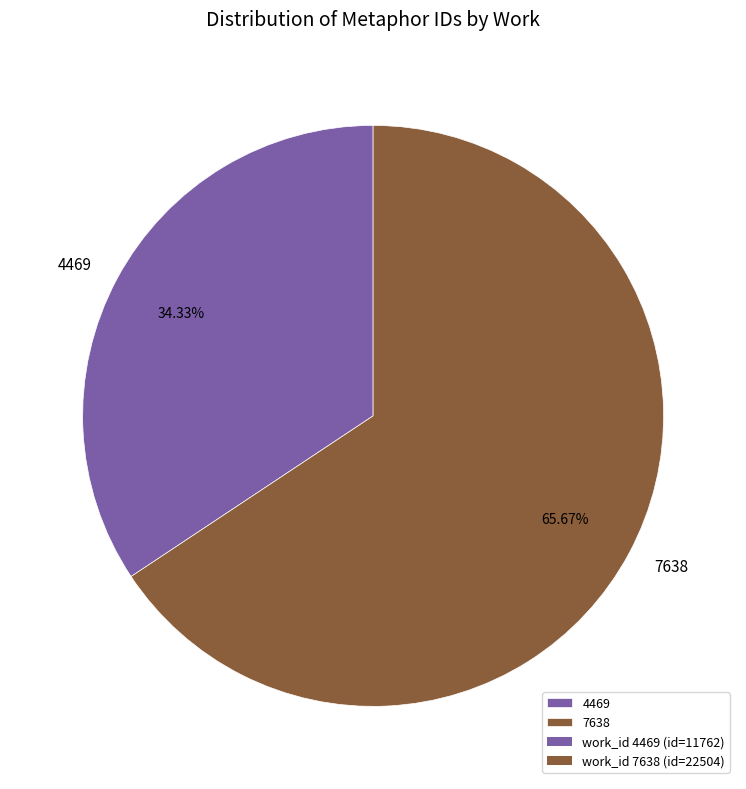

What is the smallest slice in the pie chart?

4469